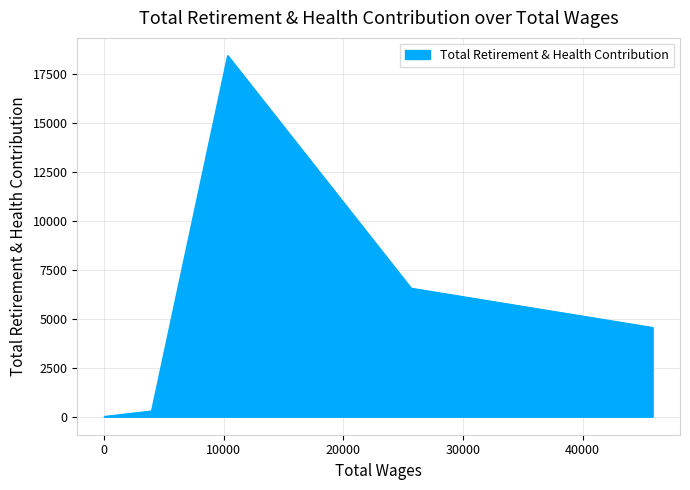

True or false: the data has more than 2 interior local peaks.

False